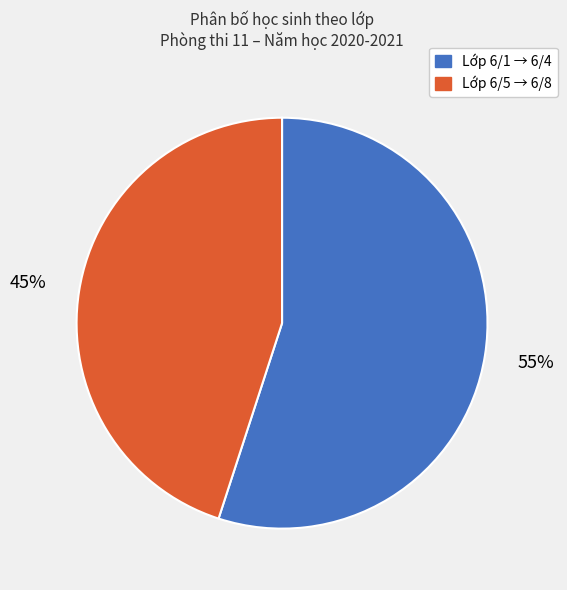

Is there a majority slice in this chart?

Yes